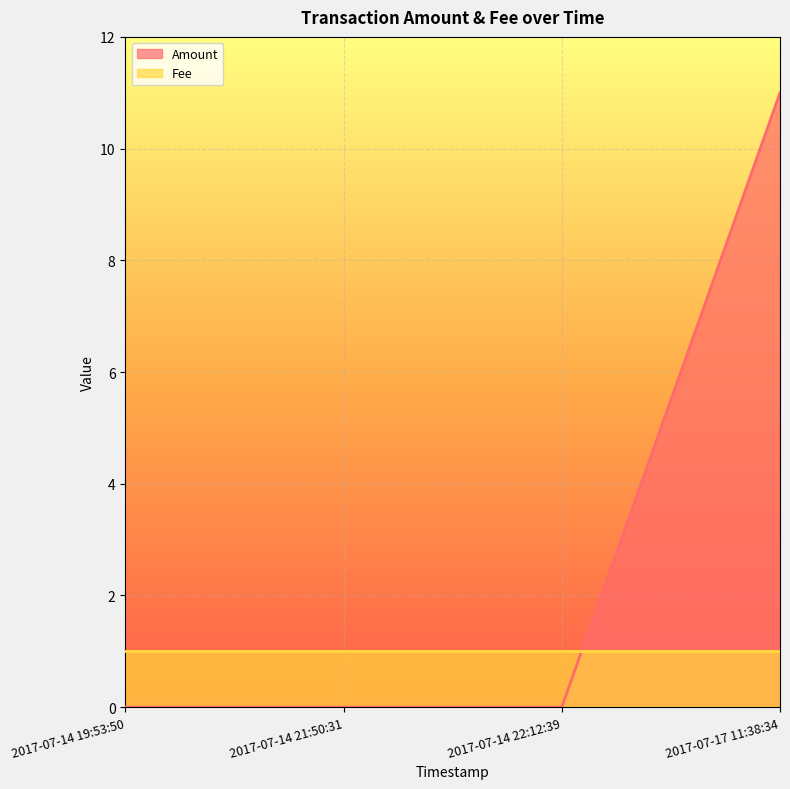

What is the difference between the maximum and second lowest values?

11